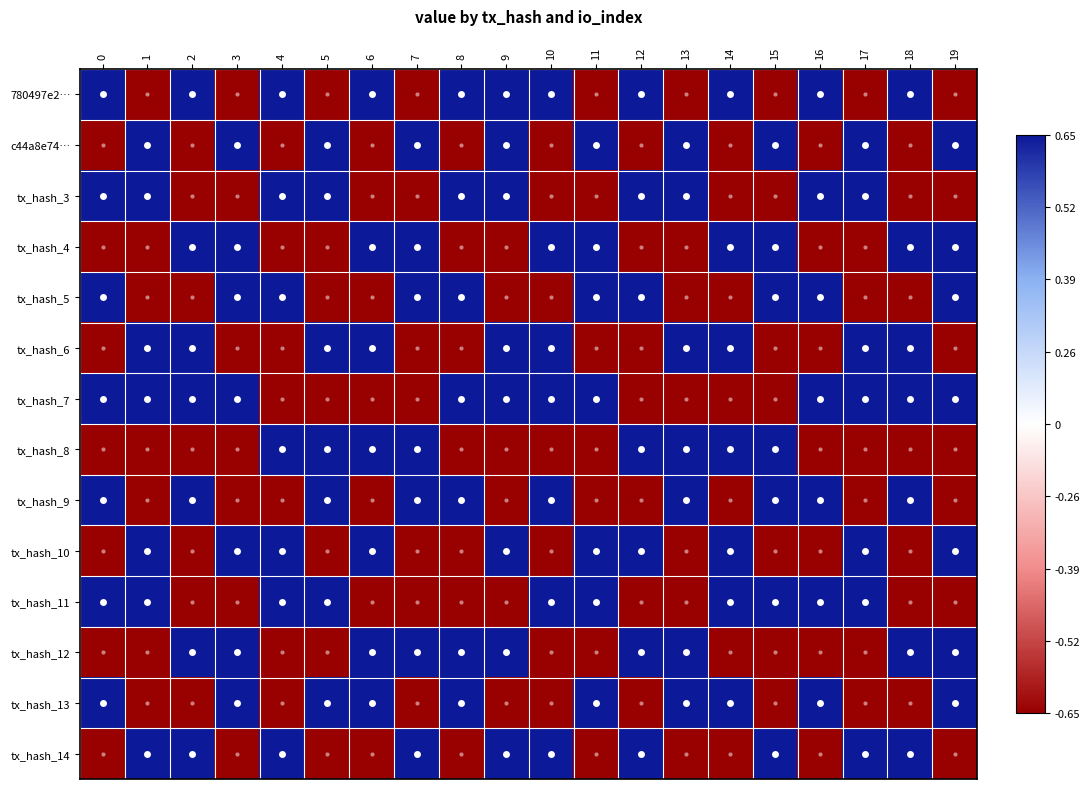

What is the greatest value displayed?

1